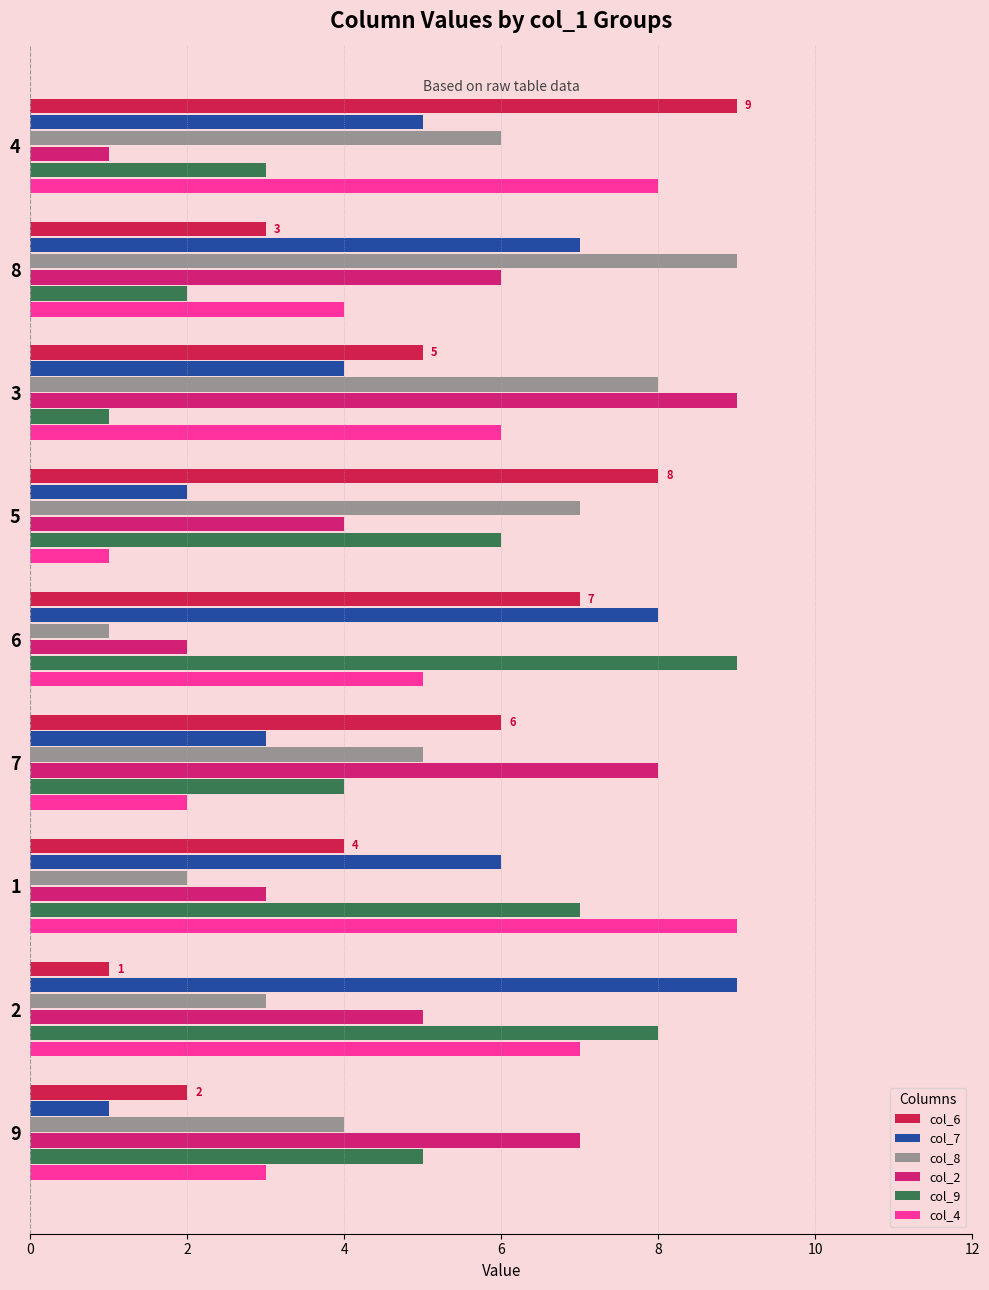

Is the value of col_6 at 6 greater than the value of col_7 at 5?

Yes